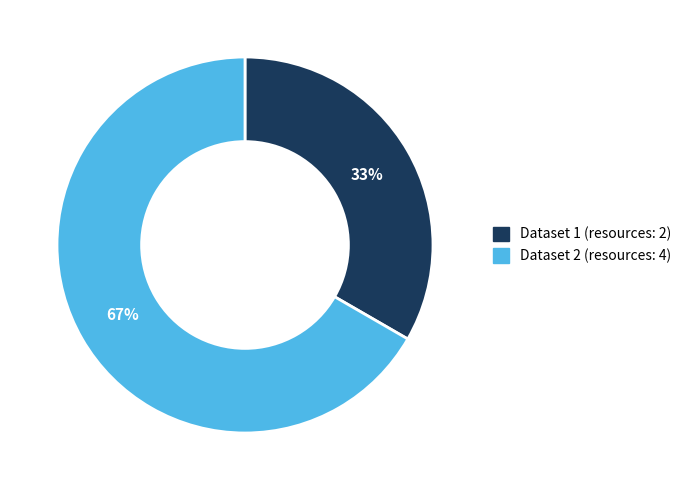

To the nearest percent, what is the average slice percentage?

50%